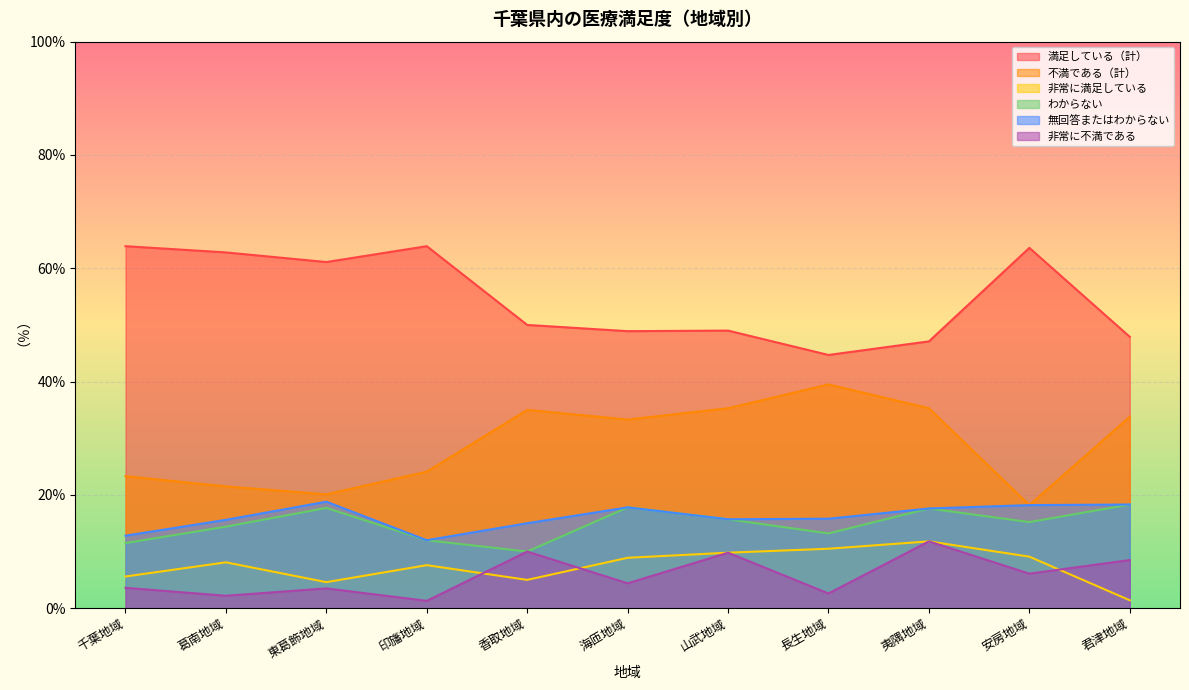

Is it true that 無回答またはわからない equals 30.3 at 君津地域?

False